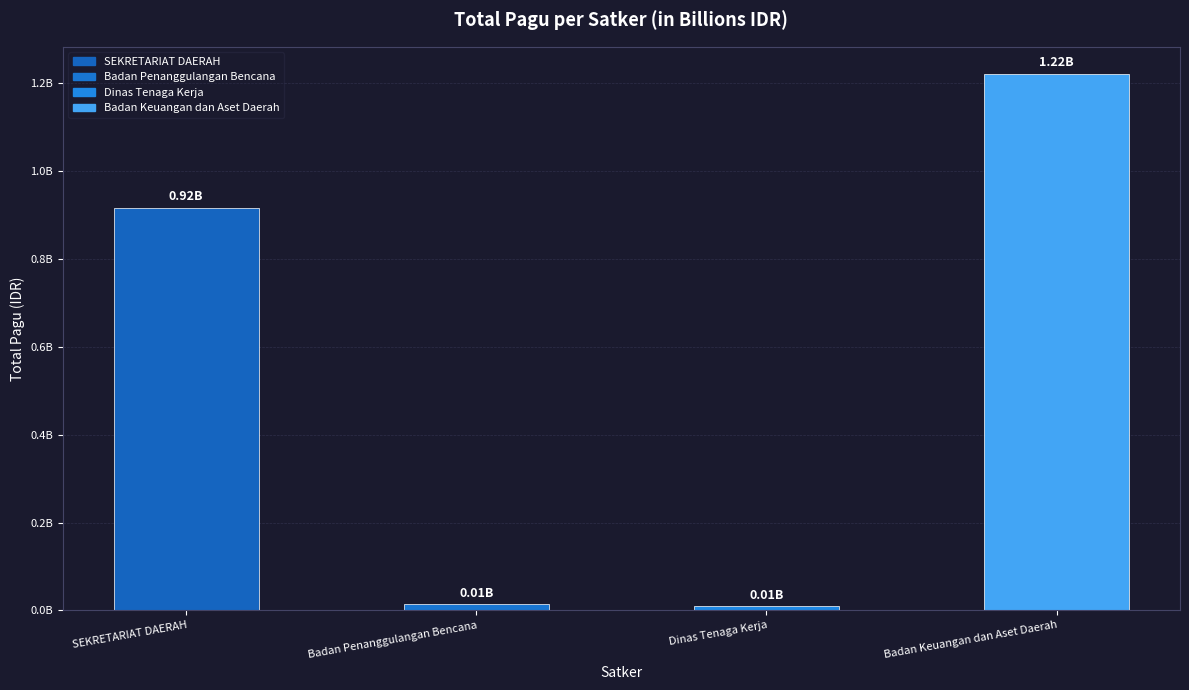

Between Dinas Tenaga Kerja and SEKRETARIAT DAERAH, which is larger?

SEKRETARIAT DAERAH